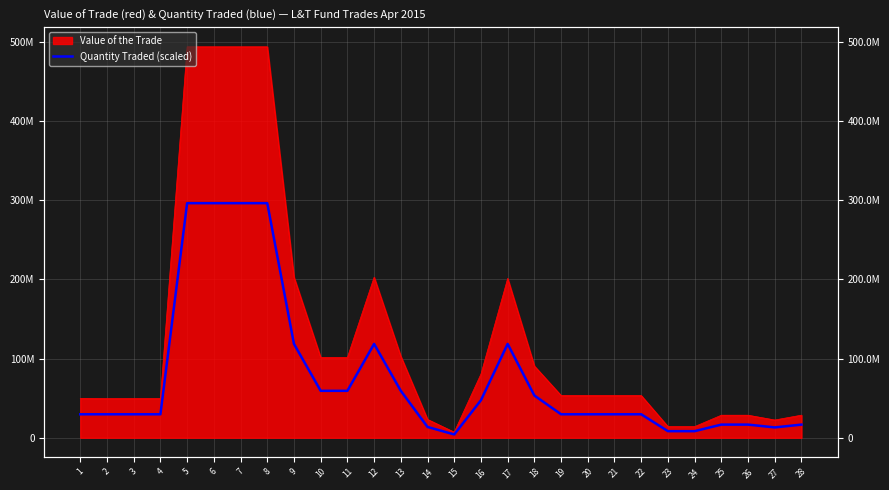

What is the value of the 21st point from the left?

29607240.0